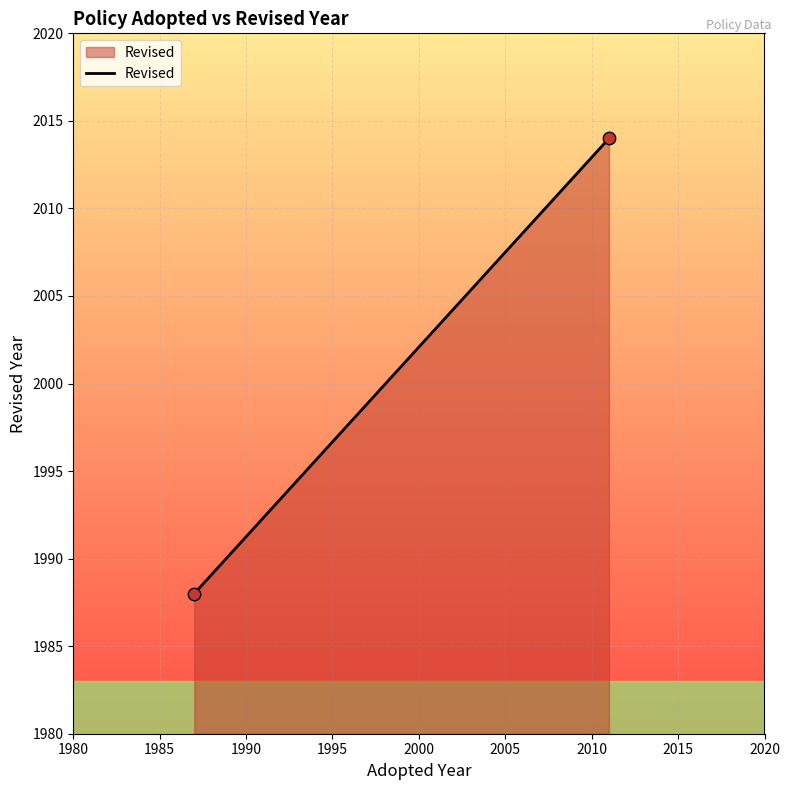

What is the average Y value?

2001